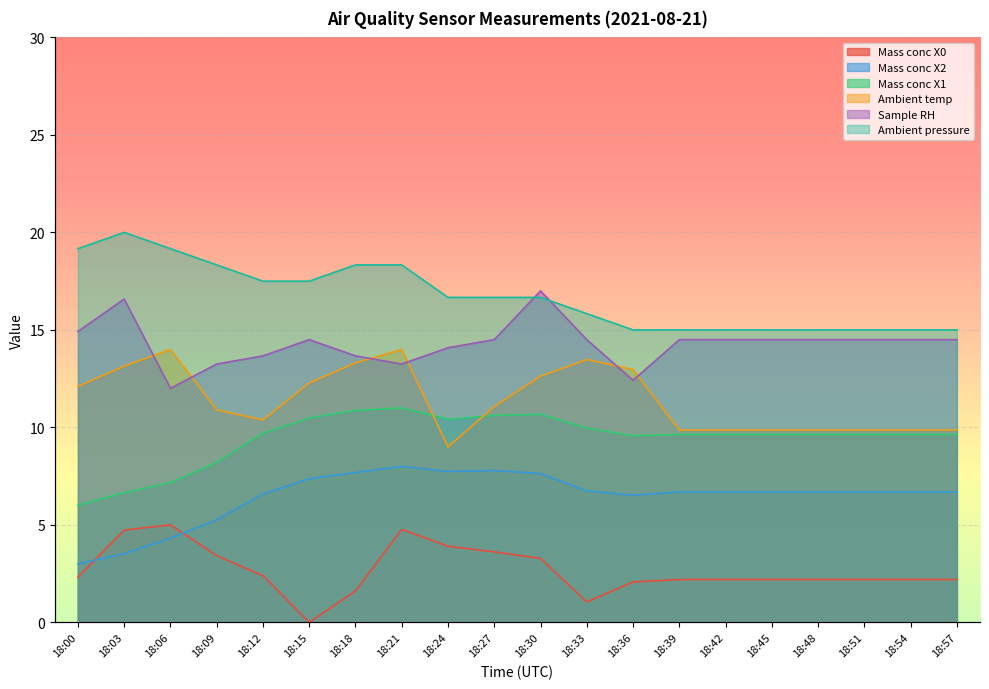

In Sample RH, how many points are lower than both neighbors (excluding endpoints)?

3